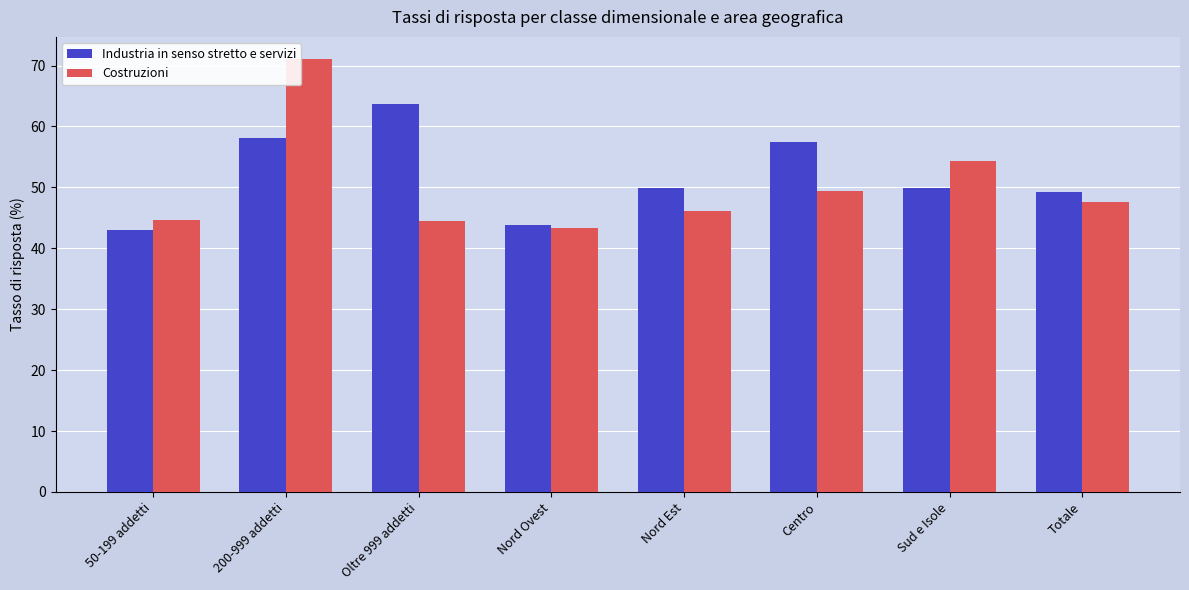

How many distinct data groups are displayed?

2